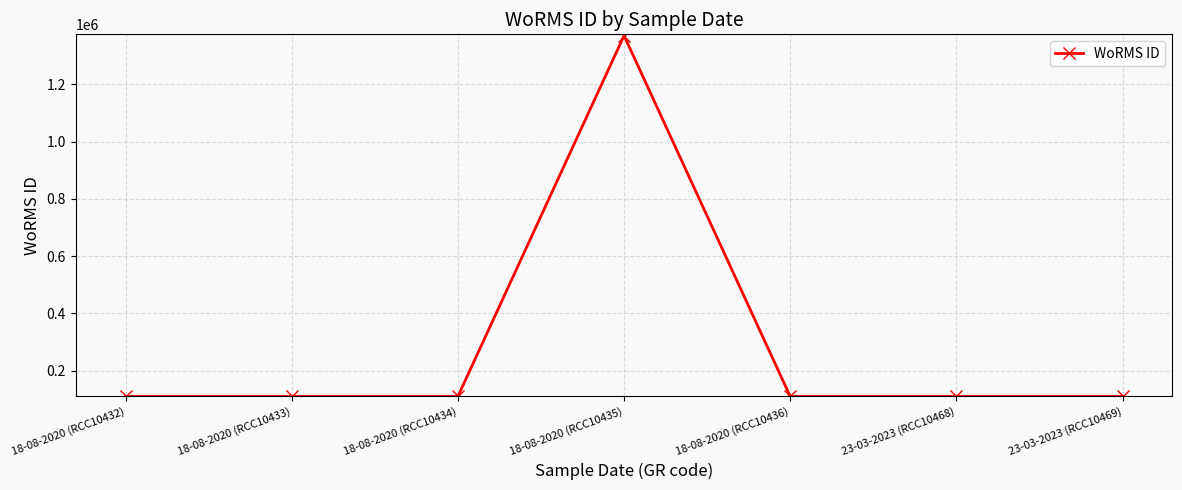

How many series are shown in this chart?

1